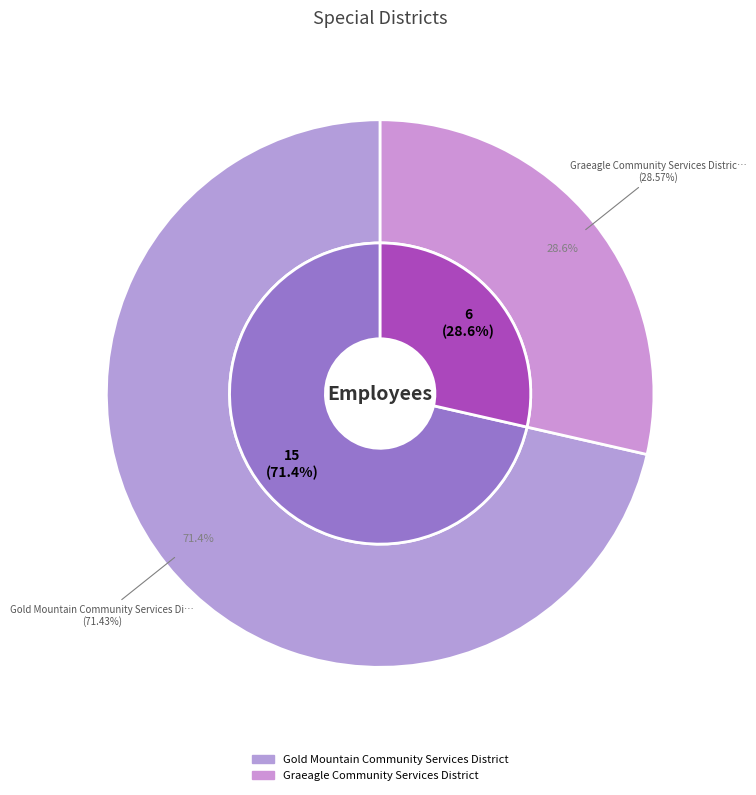

Combined, what portion of the pie is Graeagle Community Services District and Gold Mountain Community Services District?

100.0%